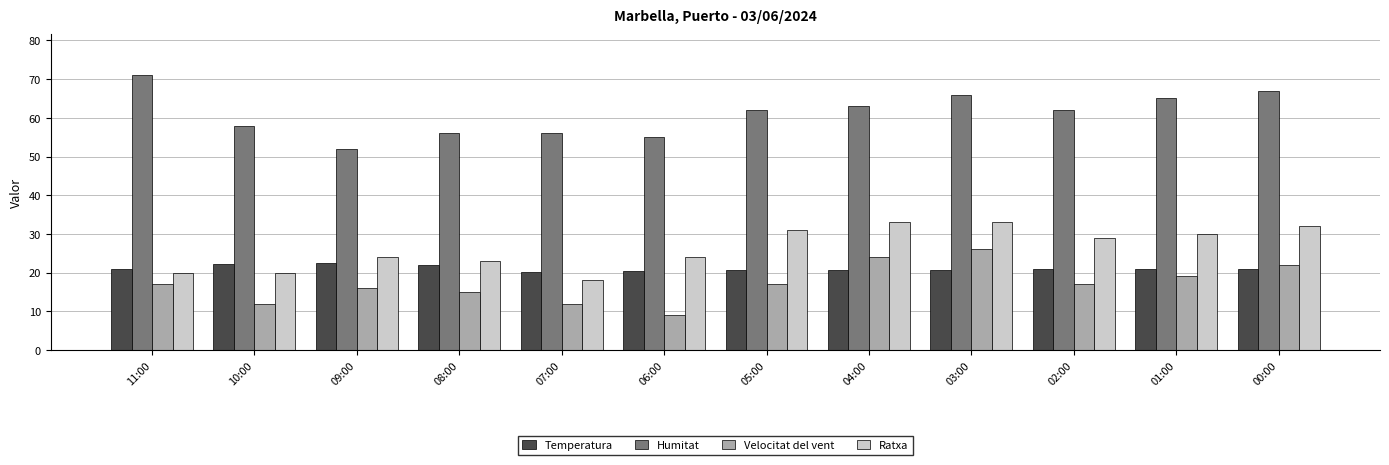

The value of Temperatura at 08:00 is 38.3. True or false?

False